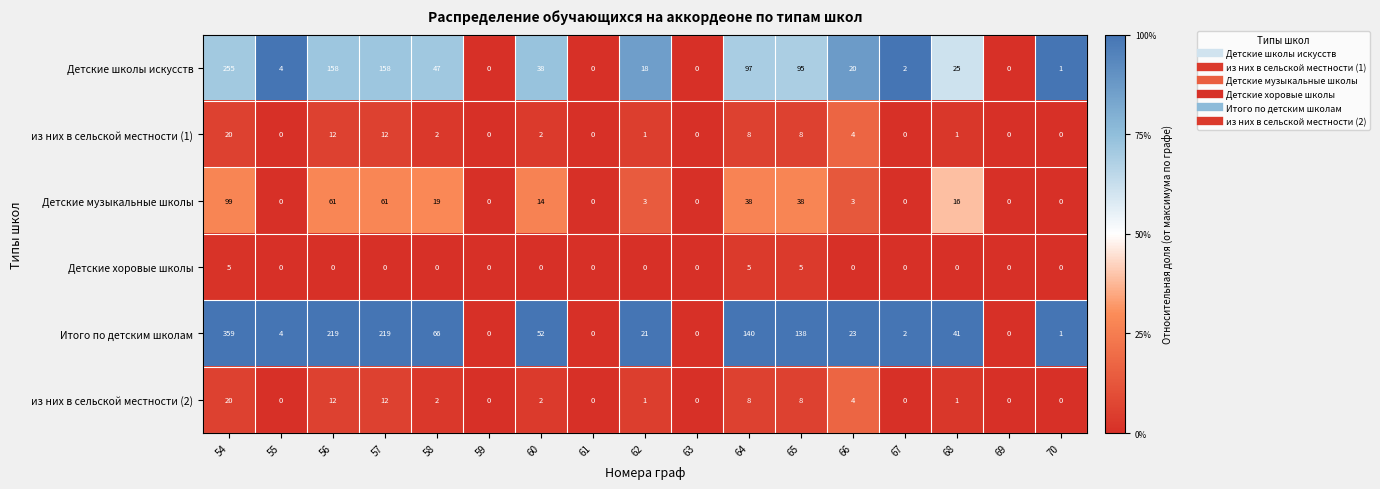

The Детские музыкальные школы series shows 0 at 70. True or false?

True